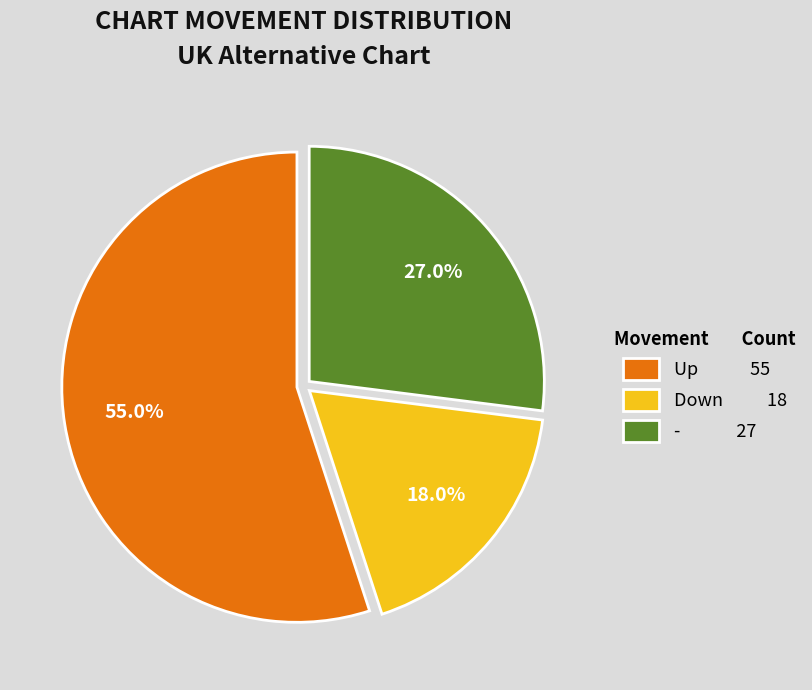

Rank the categories by value from lowest to highest.

Down 18, - 27, Up 55